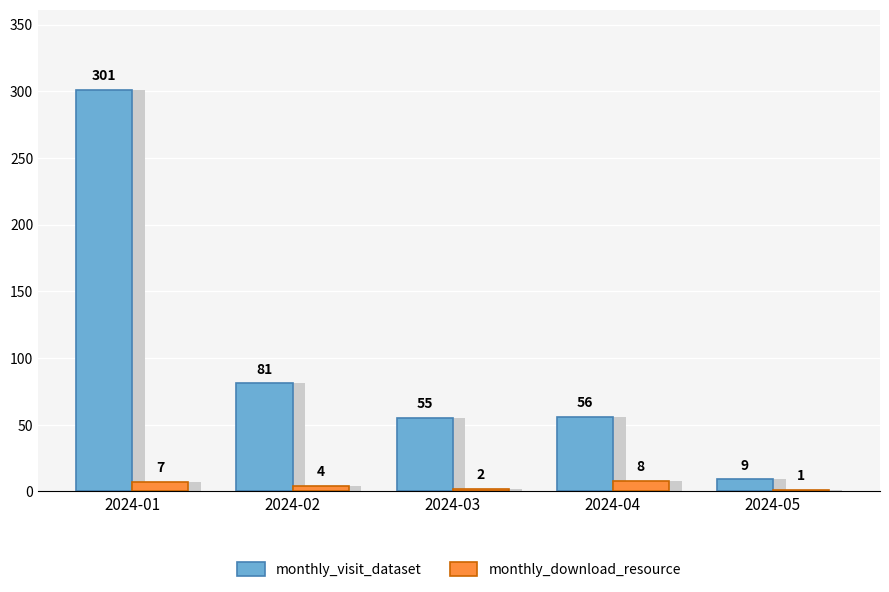

Which series has the largest total across all categories?

monthly_visit_dataset